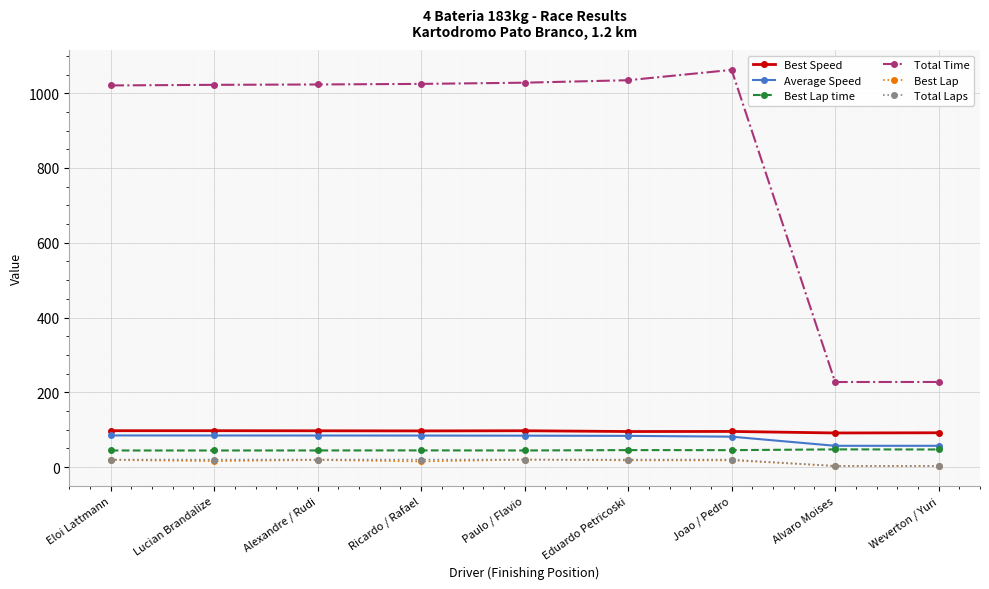

How many data points does each series have?

9